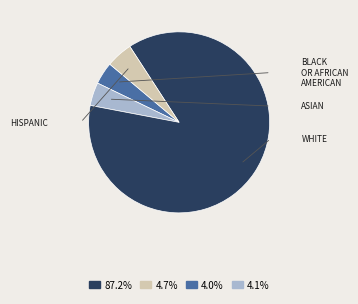

Is there any slice that represents more than half of the pie?

Yes